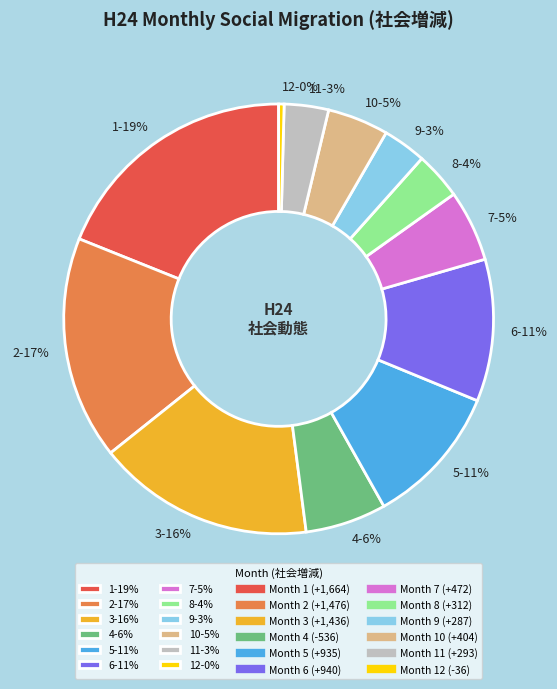

To the nearest percent, what portion does 7-5% represent?

5%